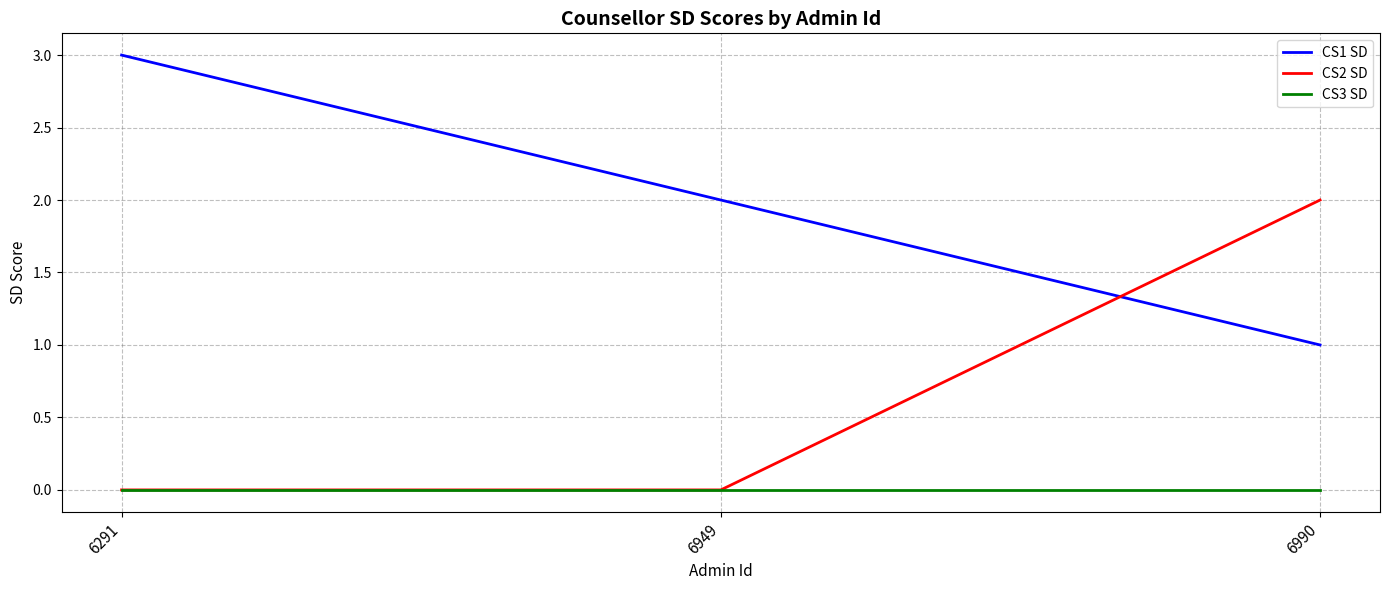

What are all the series names shown in the legend?

CS1 SD, CS2 SD, CS3 SD